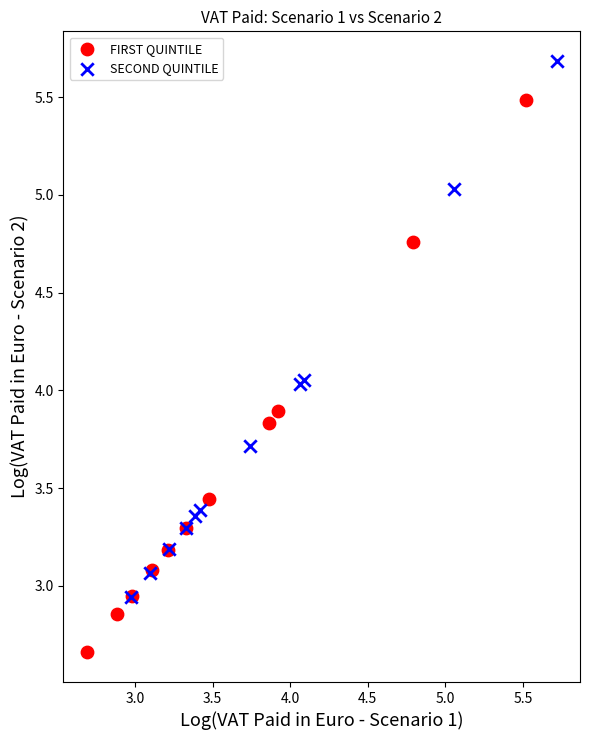

Which series has the widest spread of Y values?

FIRST QUINTILE